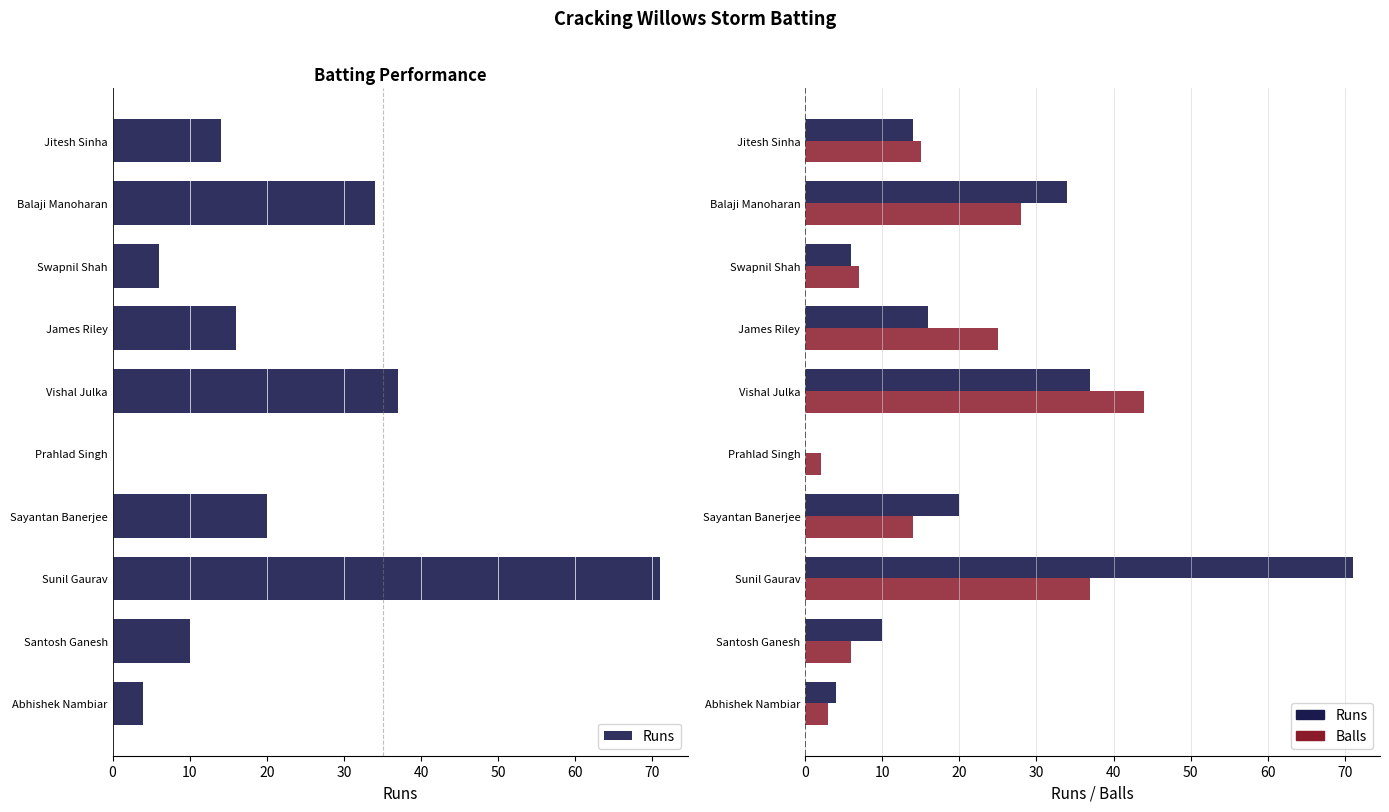

What value does the Balls series have at Abhishek Nambiar?

3